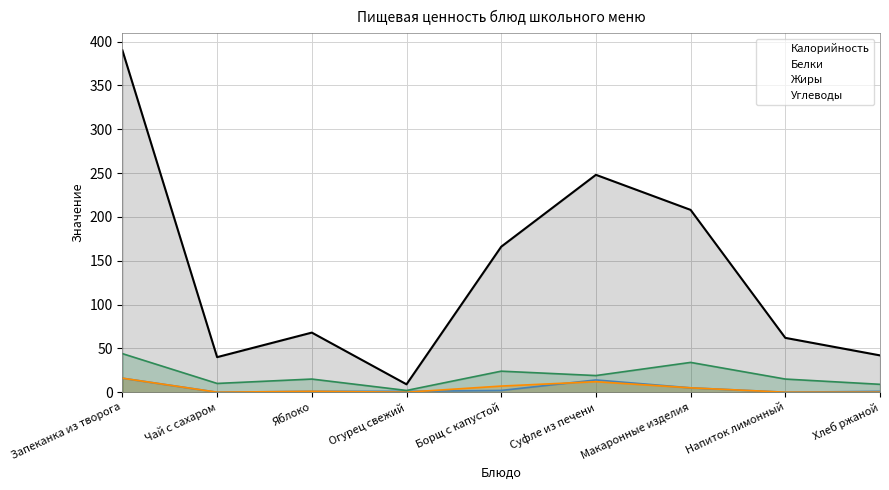

What is the sum of the Углеводы values at Макаронные изделия and Хлеб ржаной?

43